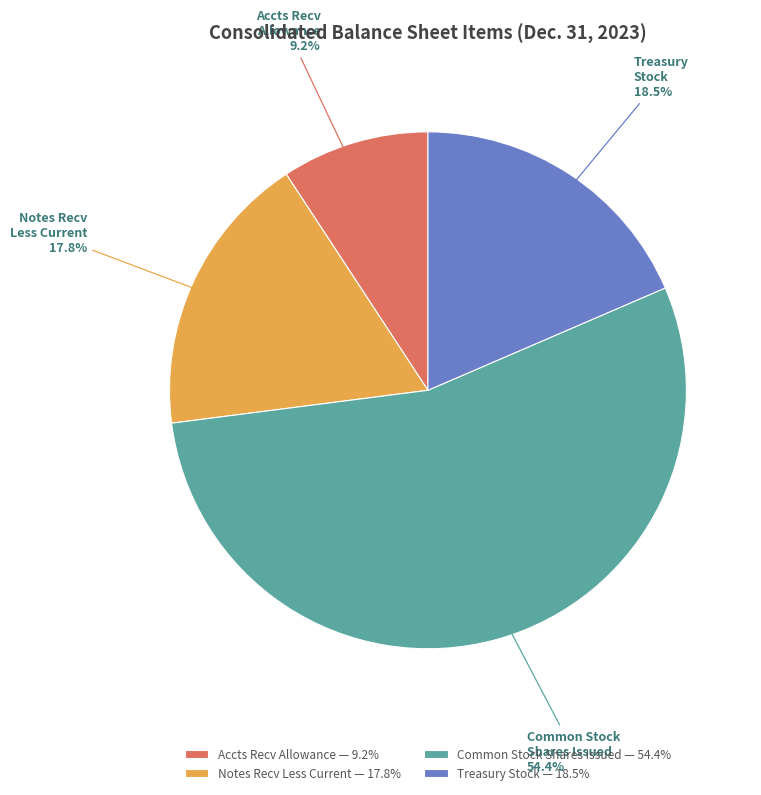

Is there any slice that represents more than half of the pie?

Yes